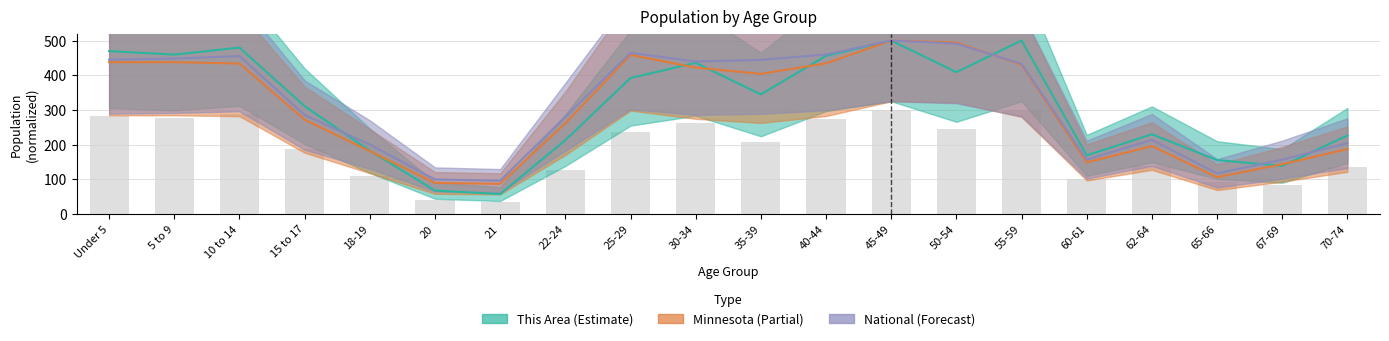

What is the difference between the maximum and minimum values in the This Area series?

442.6